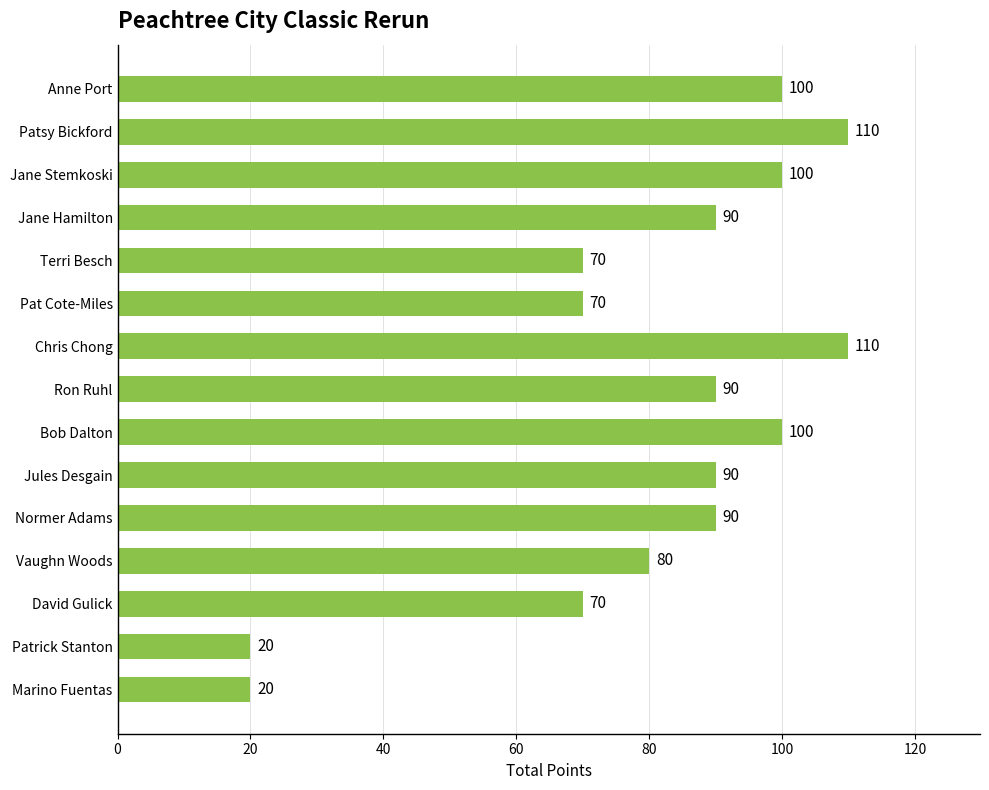

Reading top to bottom, extract all data points from this chart.

100	110	100	90	70	70	110	90	100	90	90	80	70	20	20